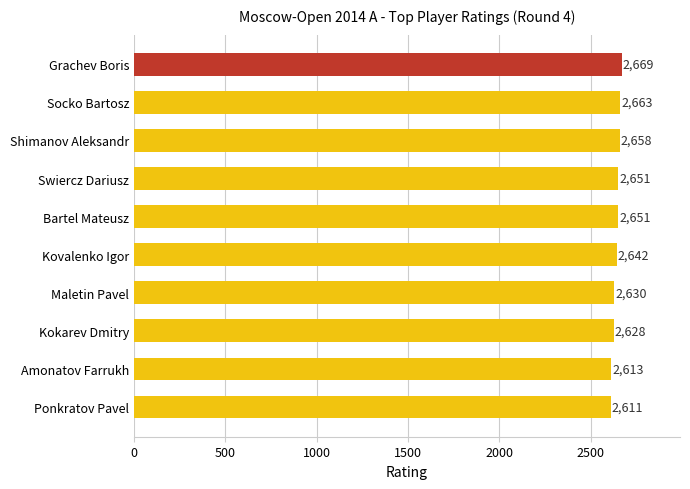

What is the minimum value shown in the chart?

2611